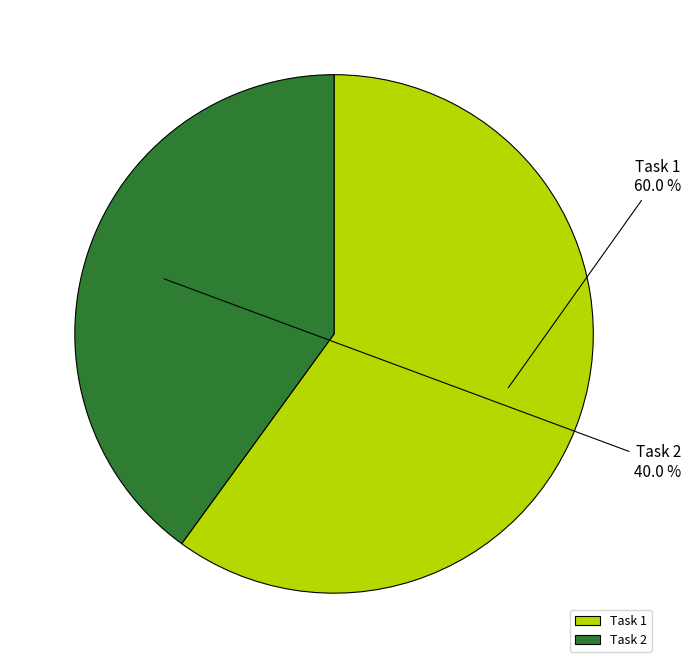

Does any single category account for the majority?

Yes